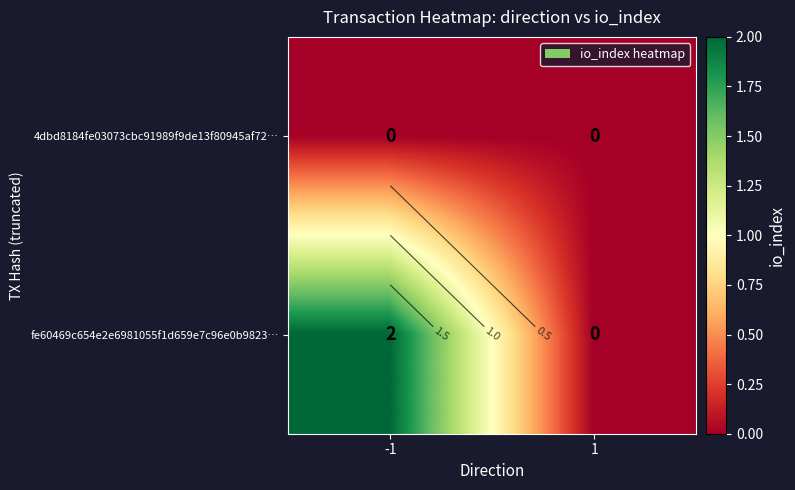

The value of 4dbd8184fe03073cbc91989f9de13f80945af72… at -1 is 0. True or false?

True